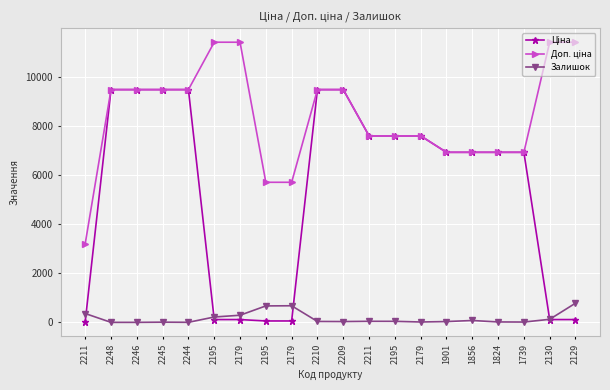

How many lines are shown in the chart?

3